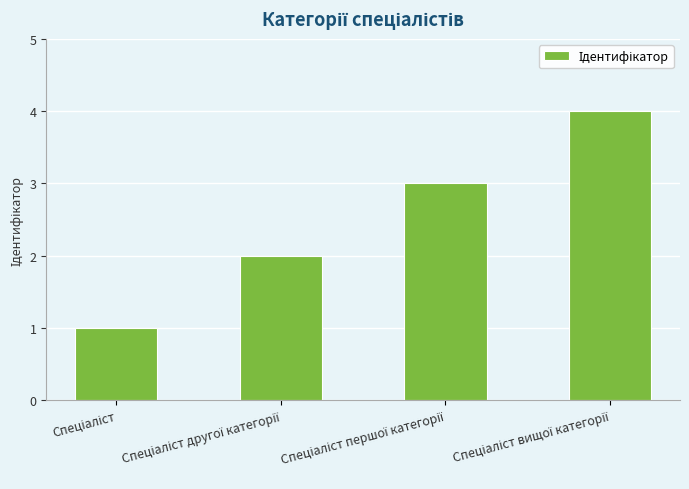

How many bars are there in total?

4